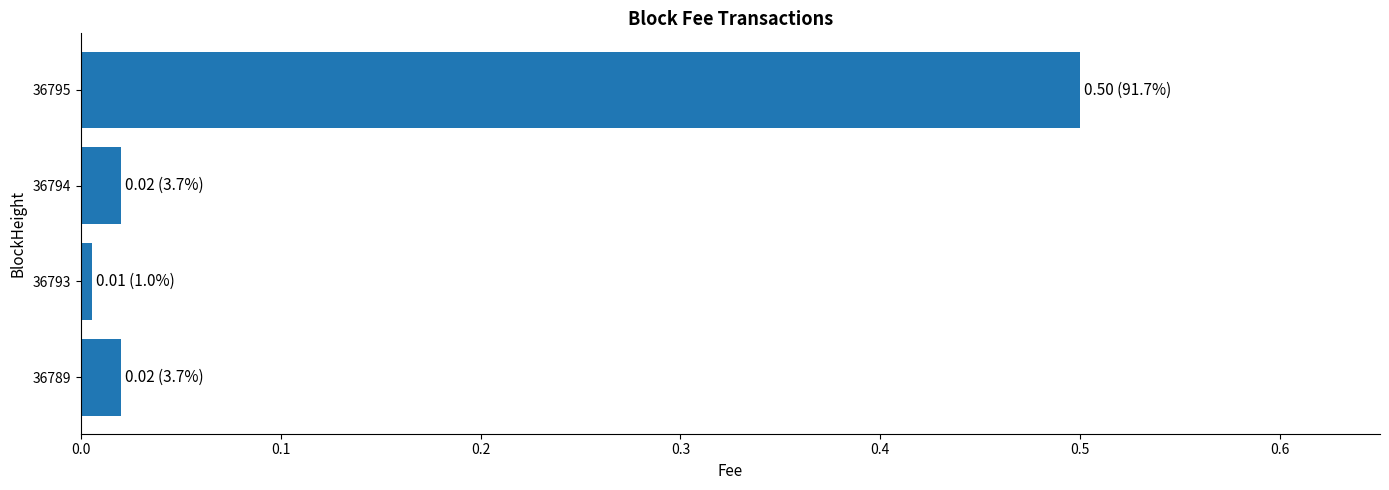

Where is the data nearest to the value 0?

36793